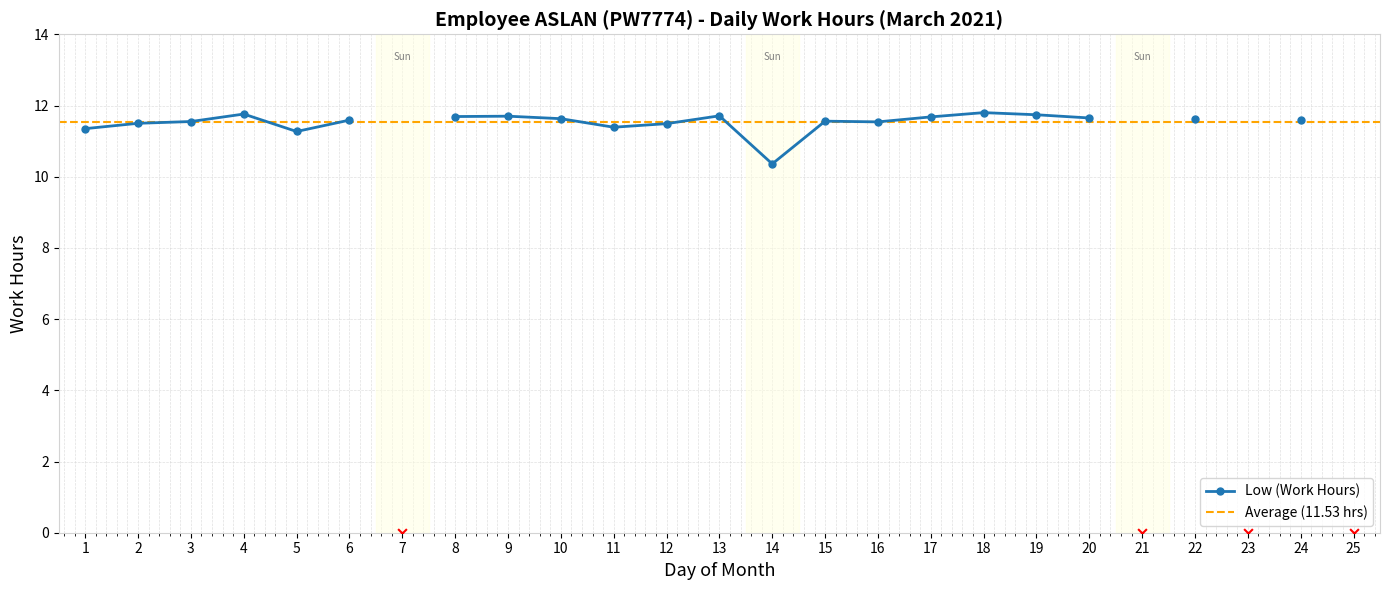

Which has a higher value, 4 or 22?

4